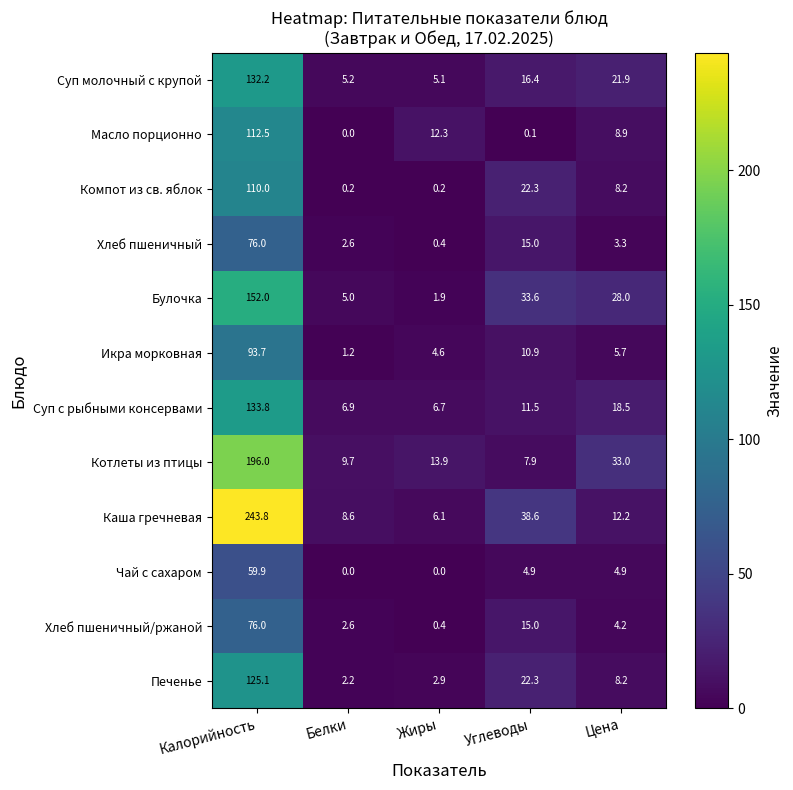

What is the maximum value shown in the chart?

243.8